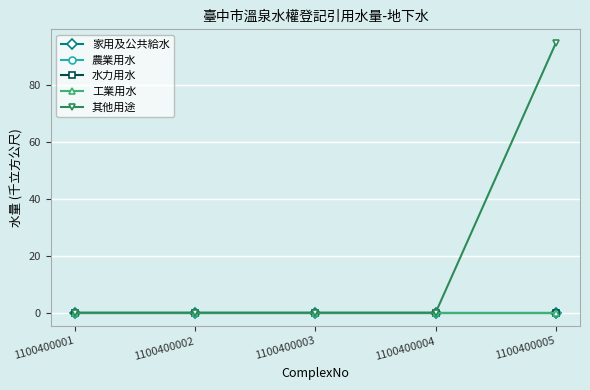

Is this an area chart (filled region under the line)?

No